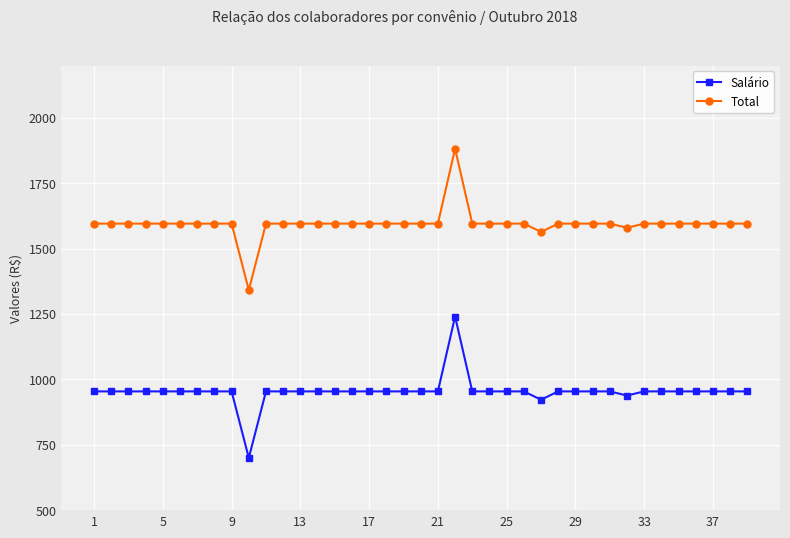

What is the average value of the Total series?

1595.1